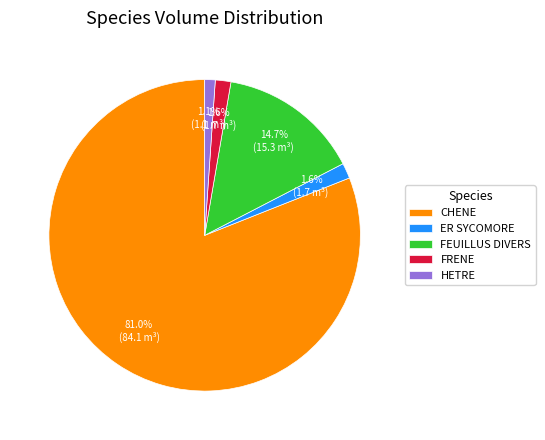

To the nearest percent, what percentage of the pie is CHENE?

81%